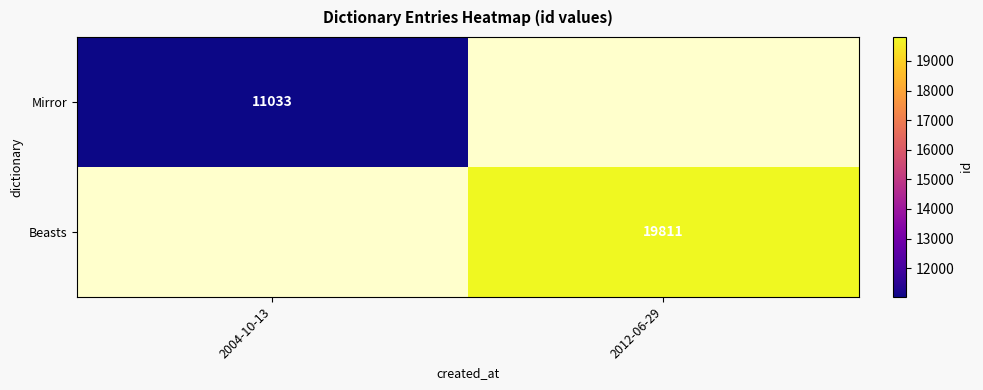

The value of Beasts at 2012-06-29 is 19811. True or false?

True